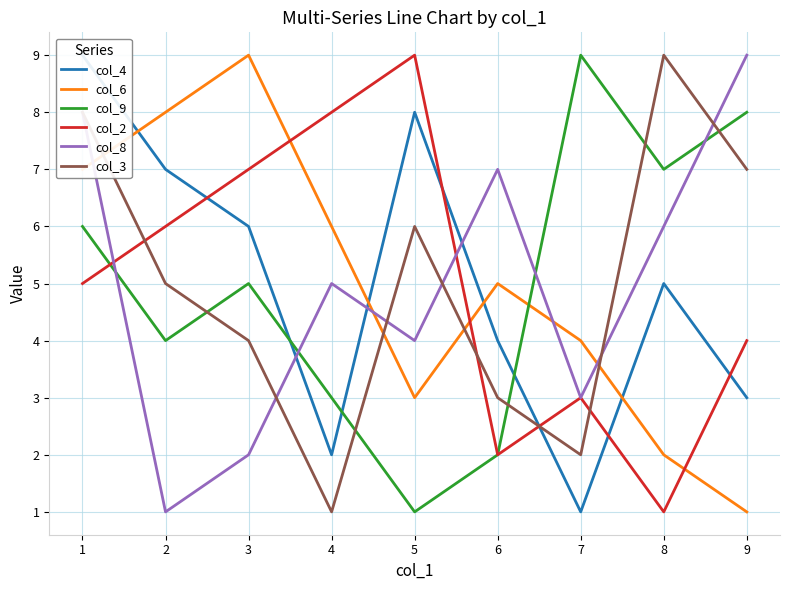

What value does the col_9 series have at 7?

9